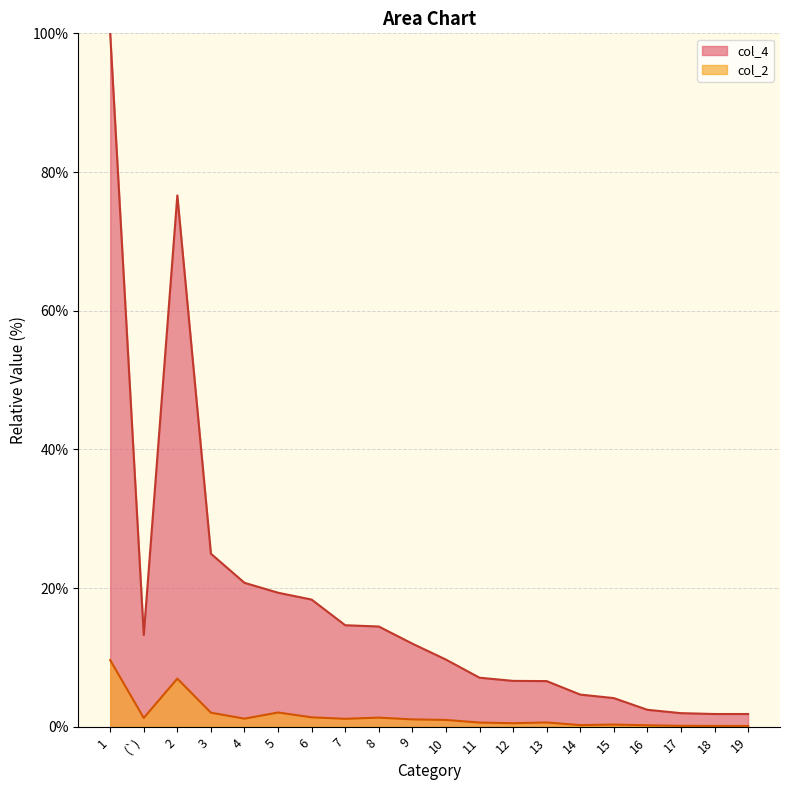

Count the number of data series in this chart.

2